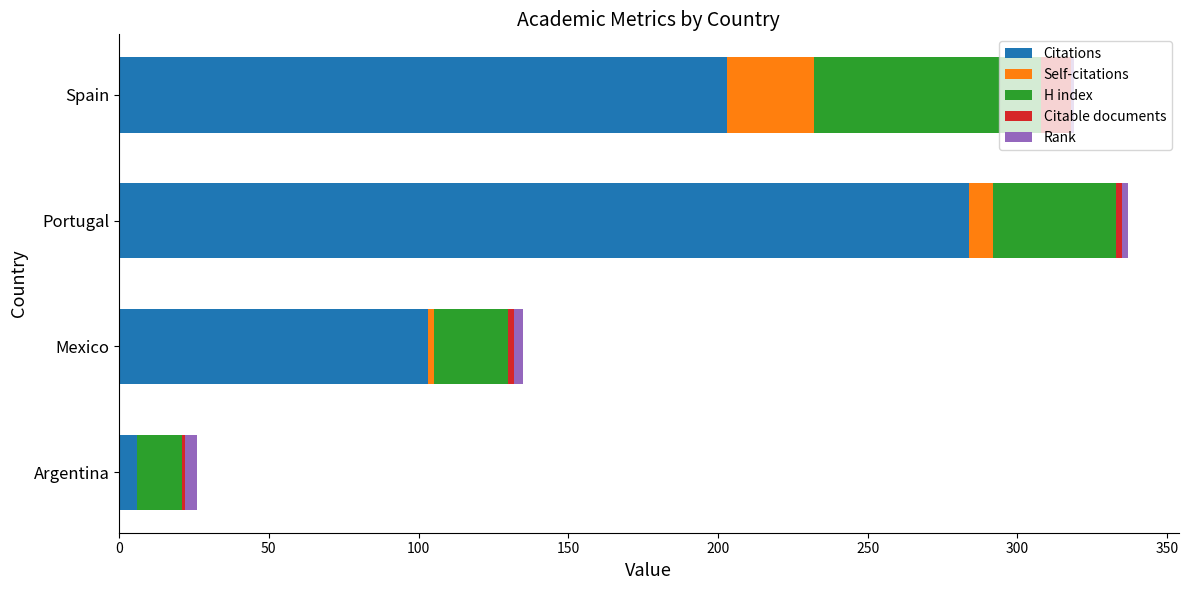

At which label is Citations closest to 145?

Mexico